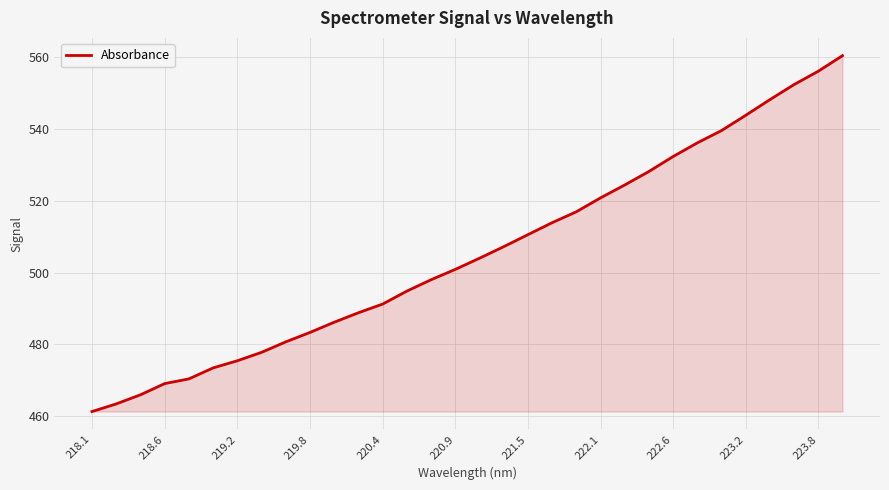

What is the difference between the maximum and minimum values?

99.2